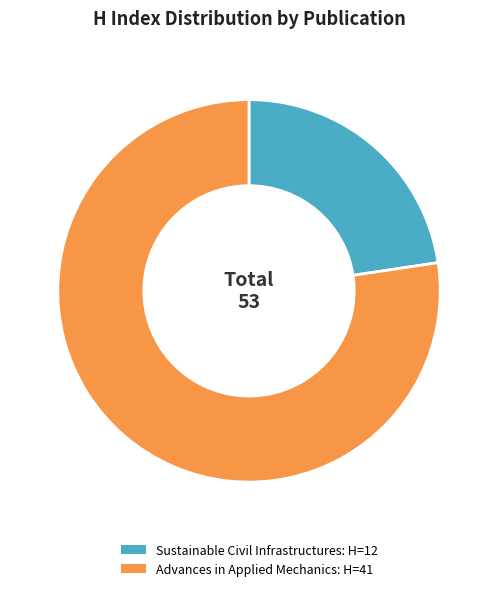

Count the number of slices in the pie.

2